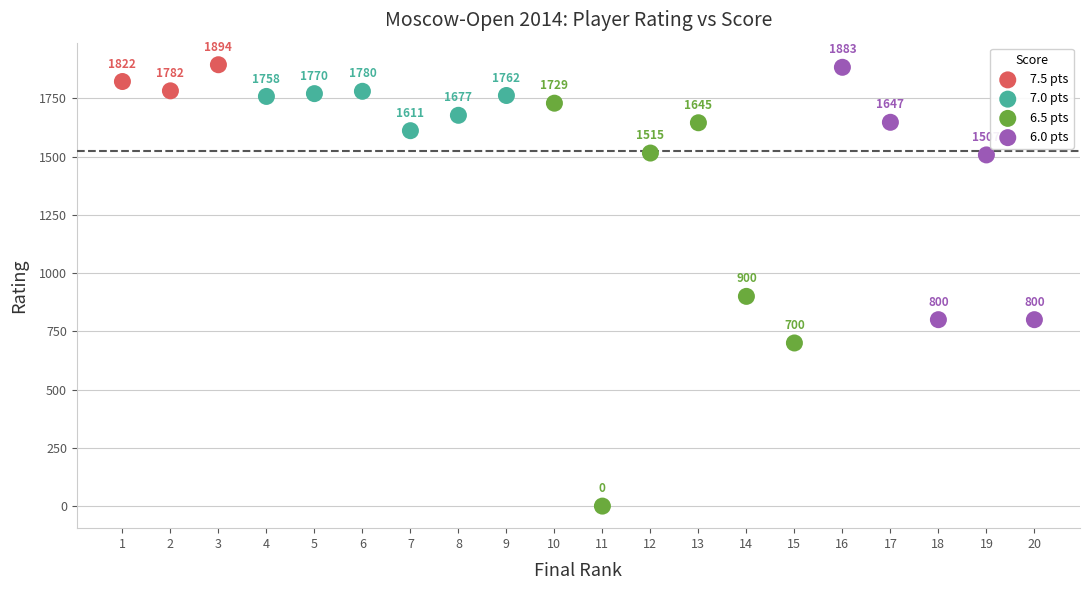

Which series has the largest Y range (max minus min)?

6.5 pts